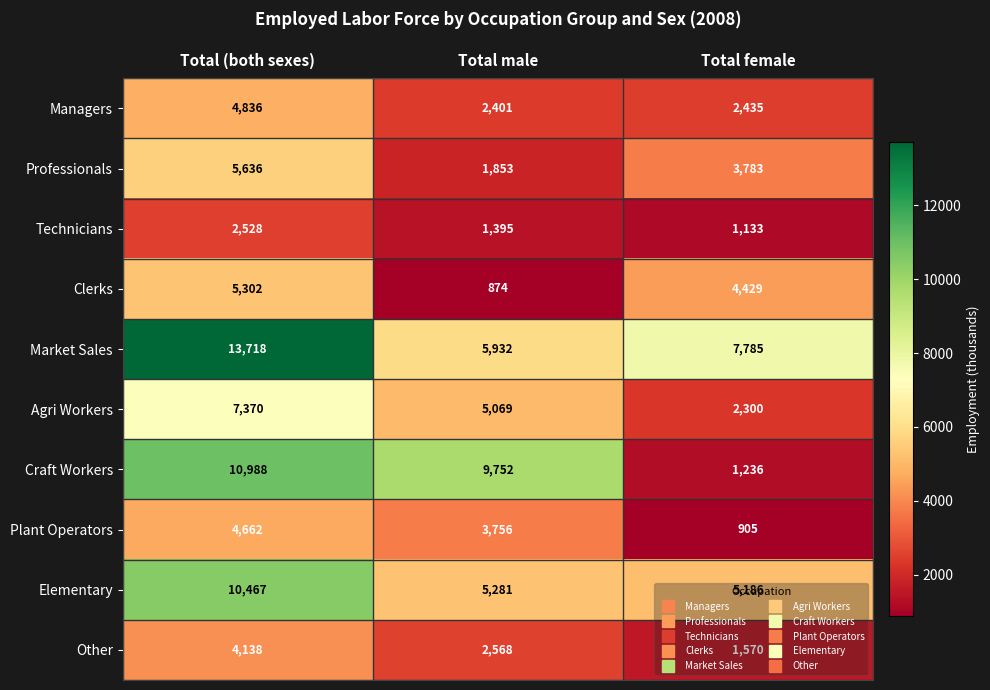

The Elementary series shows 17245 at Total (both sexes). True or false?

False